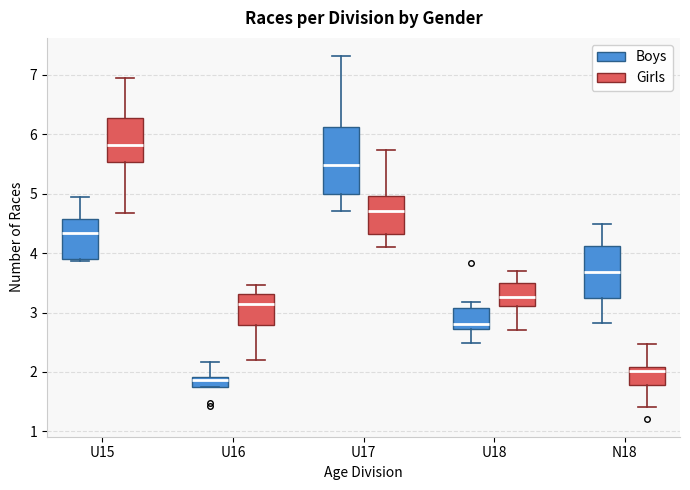

Where is the lower edge of the box for U15 (Boys) on the y-axis? The values are not printed on the chart, so give them approximately, as read against the axis.

3.9